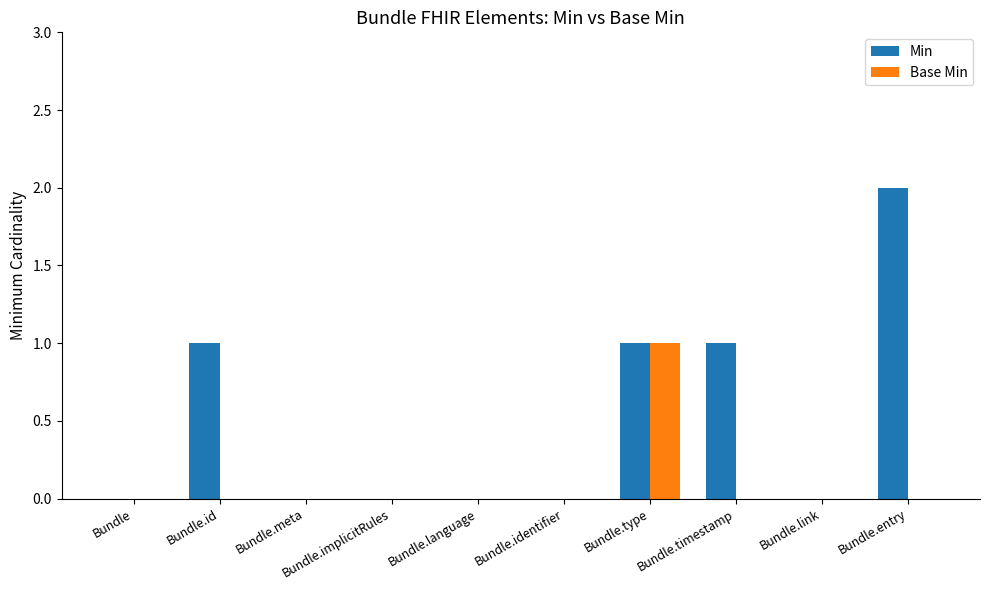

What is the sum of all Base Min values?

1